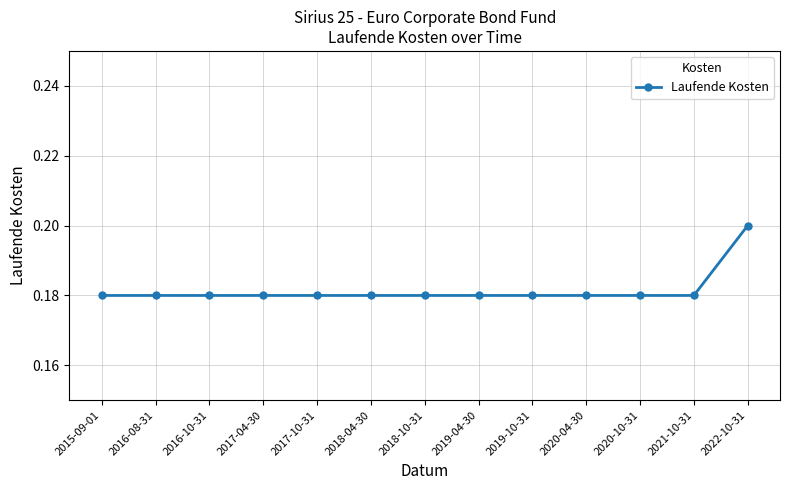

Count the values in the range 0 to 1.

13